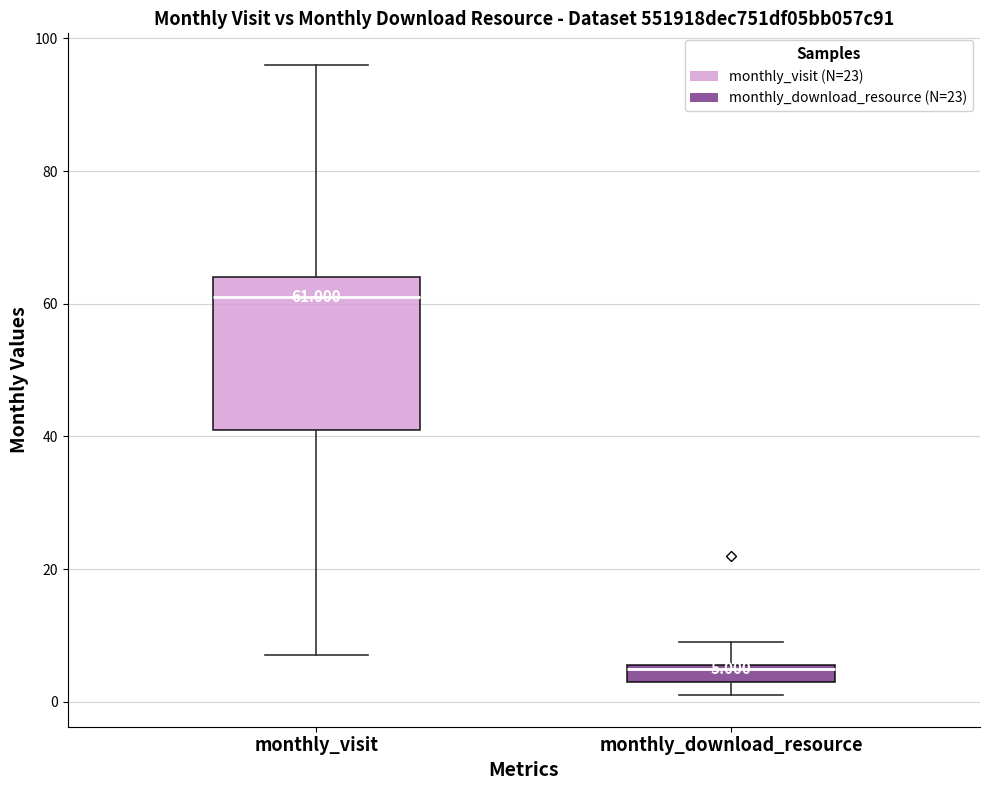

Which box is the tallest, from its lower edge to its upper edge?

monthly_visit